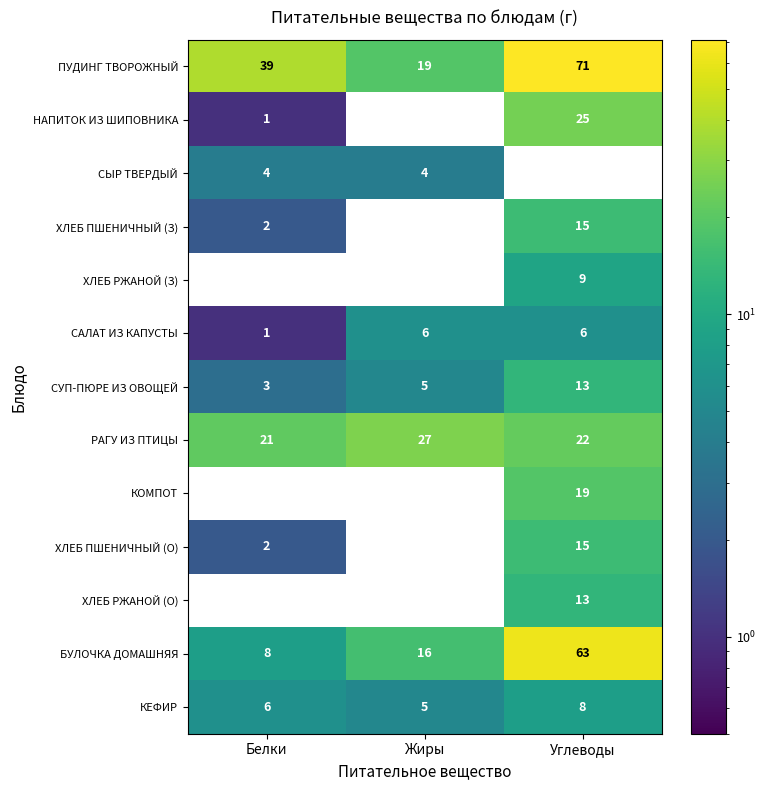

At which label does РАГУ ИЗ ПТИЦЫ first exceed 22?

Жиры